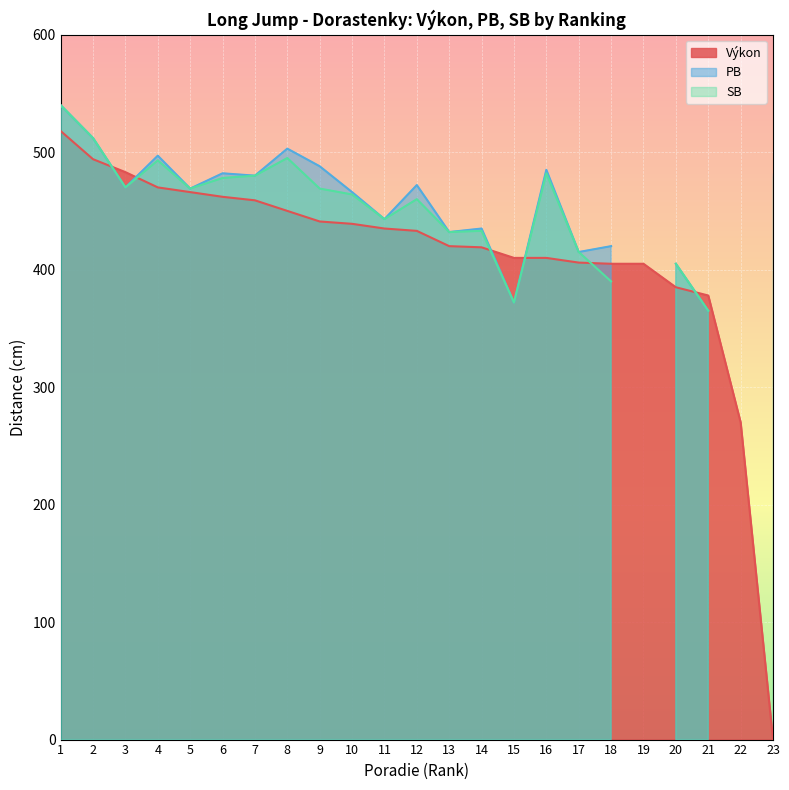

At which label does PB first exceed 469?

1